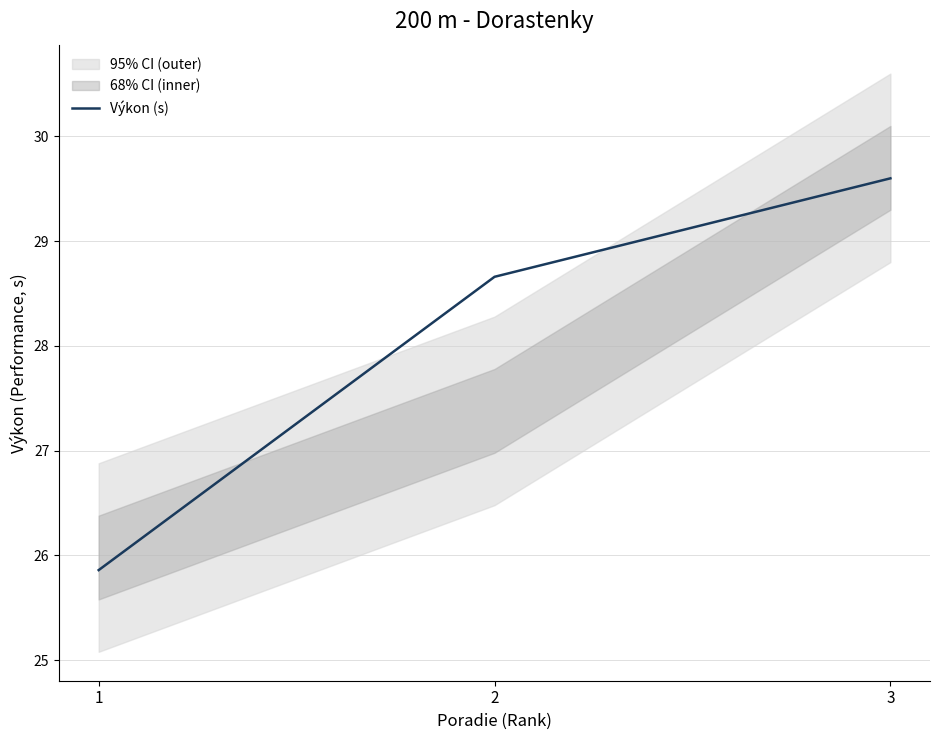

What is the ratio of the value at 2 to the value at 3?

1.0